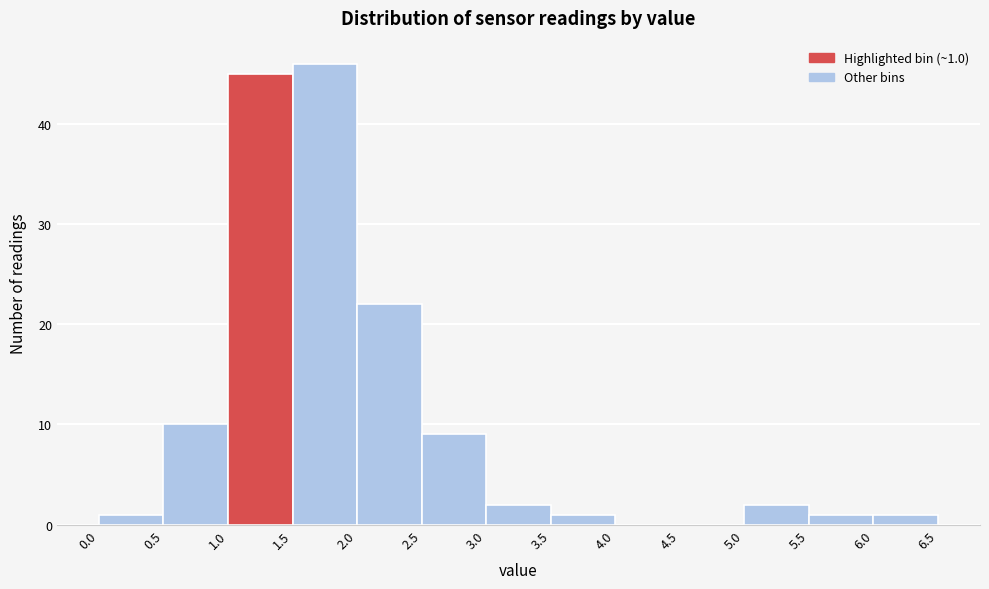

Over which range of the x-axis is the bar tallest?

1.5 to 2.0